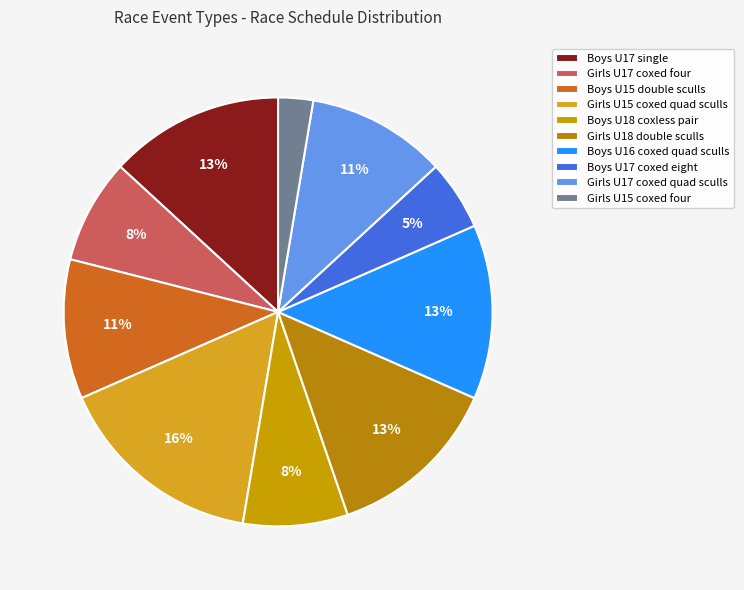

Which category has the smallest portion of the pie?

Girls U15 coxed four